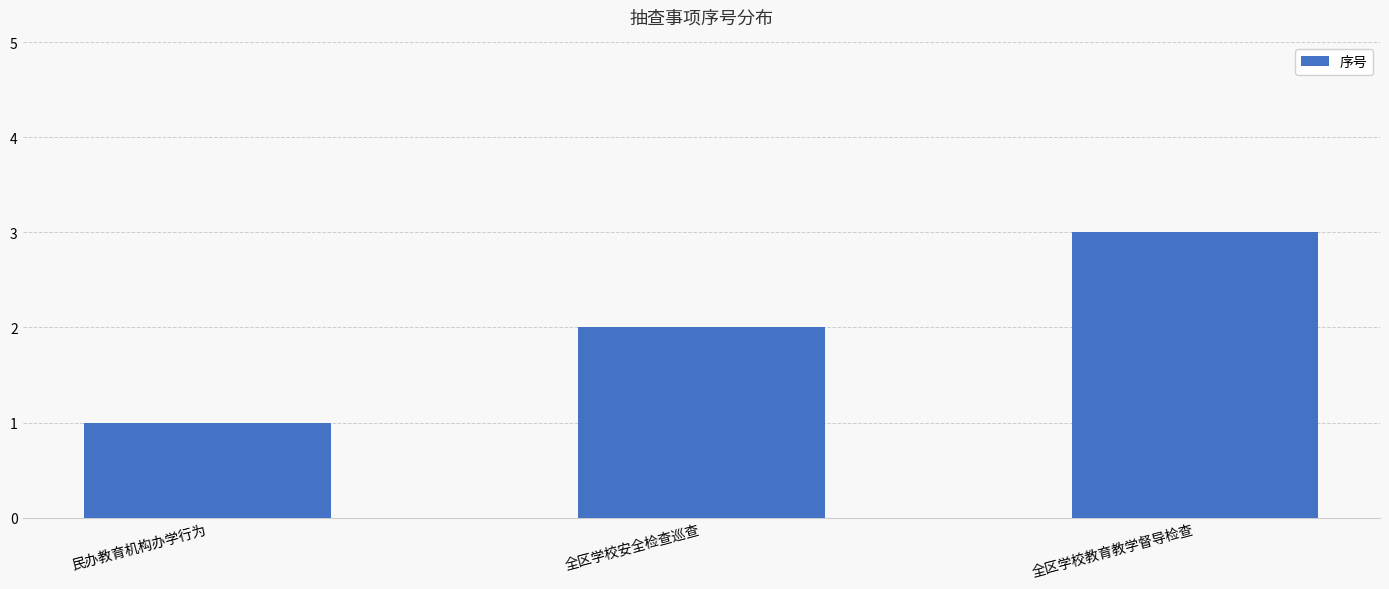

The value at 全区学校安全检查巡查 is 1. True or false?

False